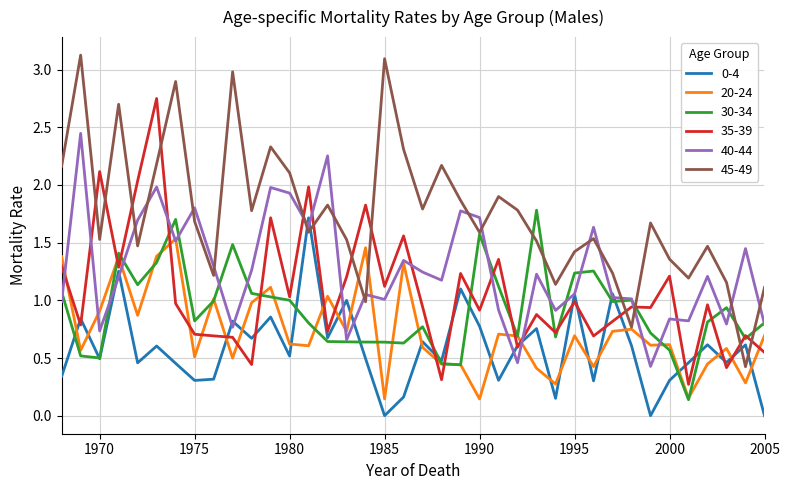

Which series has the largest total across all categories?

45-49